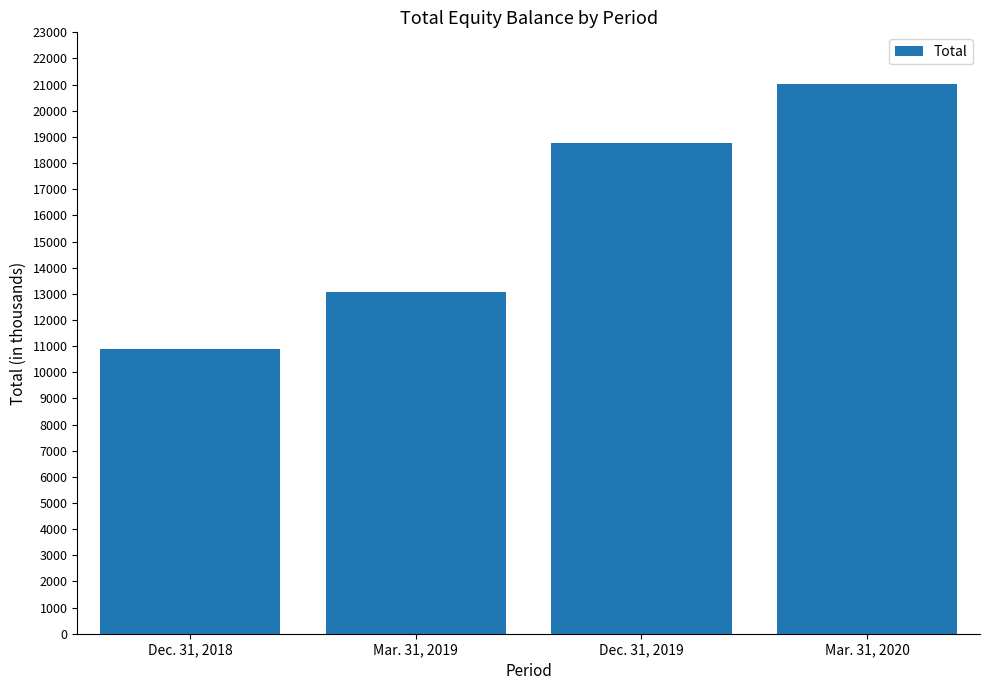

At which category does the chart reach its minimum across all series?

Dec. 31, 2018